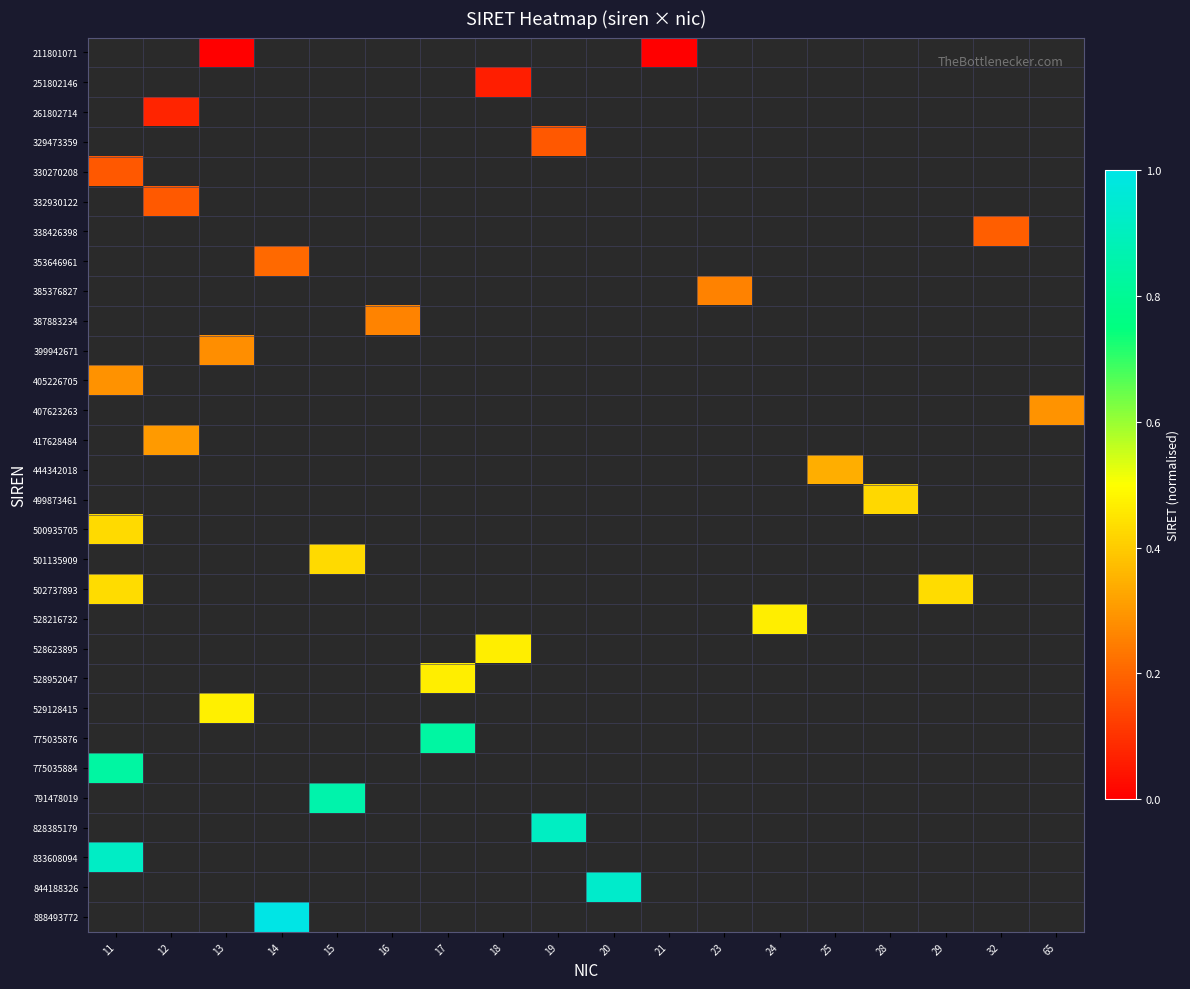

How many data points does each series have?

18